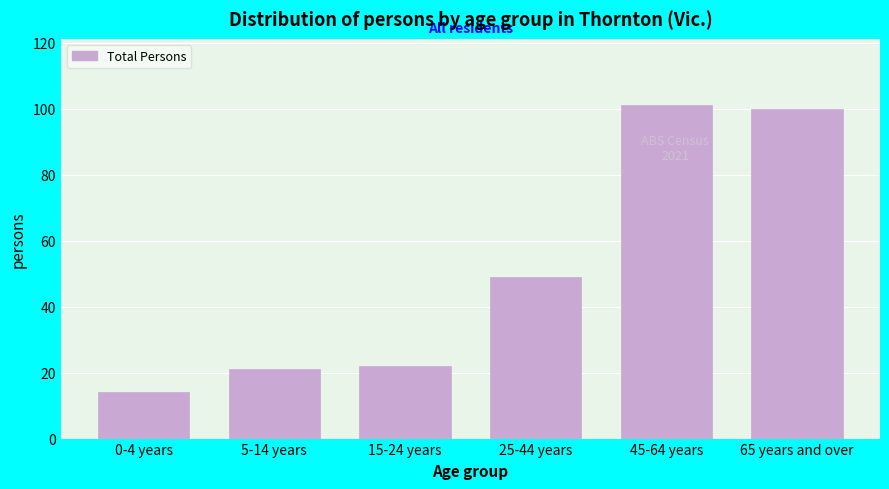

Reading left to right, transcribe all the data shown in this chart.

0-4 years=14	5-14 years=21	15-24 years=22	25-44 years=49	45-64 years=101	65 years and over=100